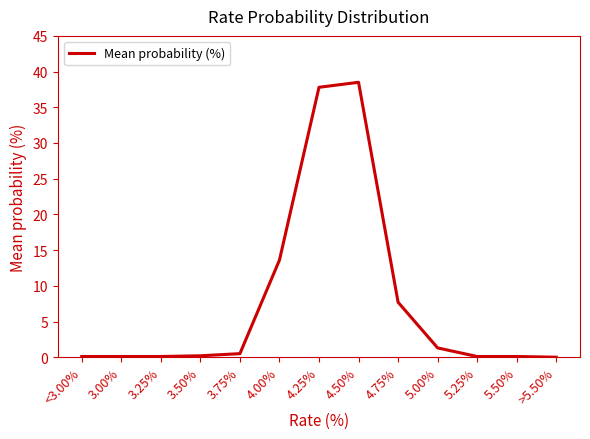

What value does the data have at 4.75%?

7.7